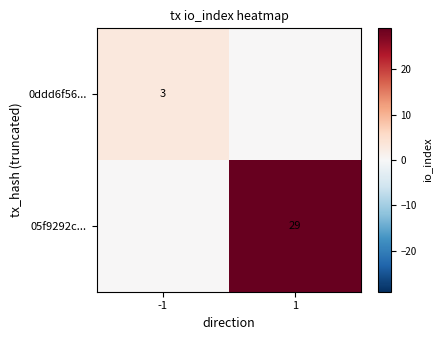

Is the value of 0ddd6f56... at -1 greater than the value of 05f9292c... at 1?

No